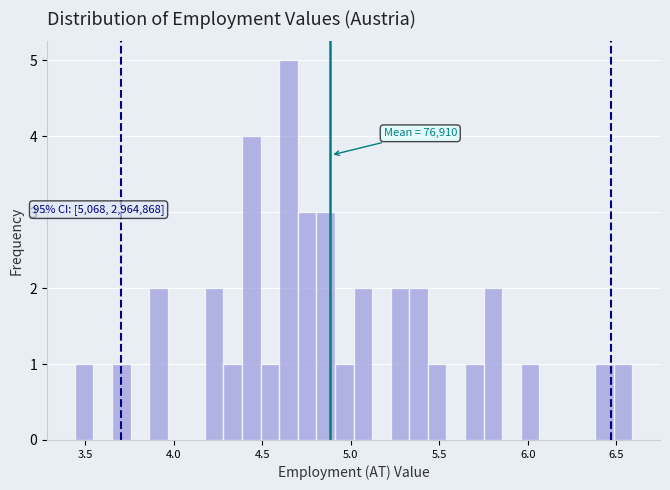

Around what value on the x-axis is the tallest bar? Give the approximate position of its centre, as read against the axis.

4.65